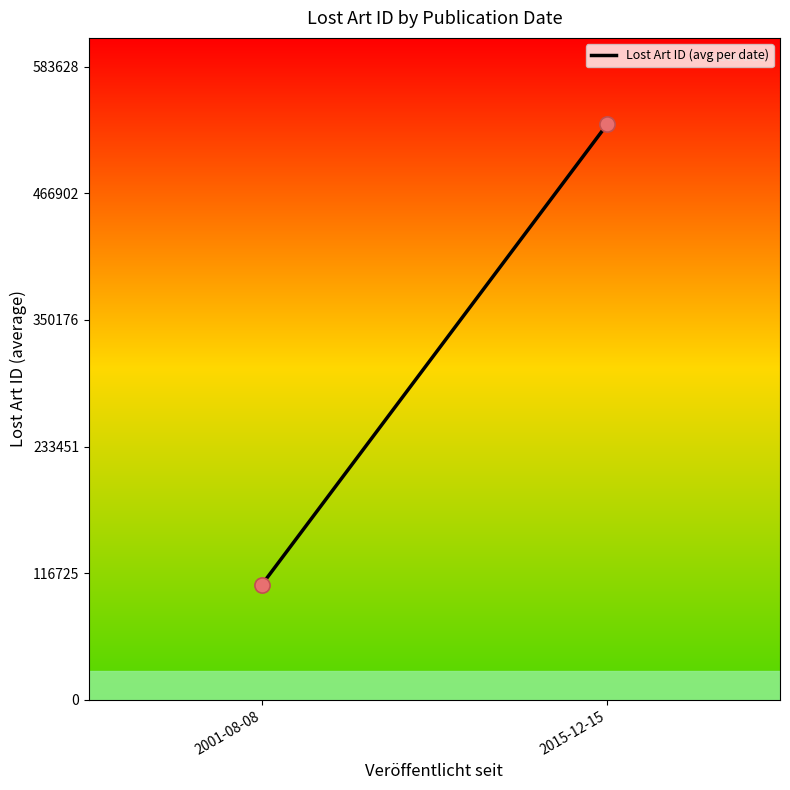

What is the average Y value?

318220.5